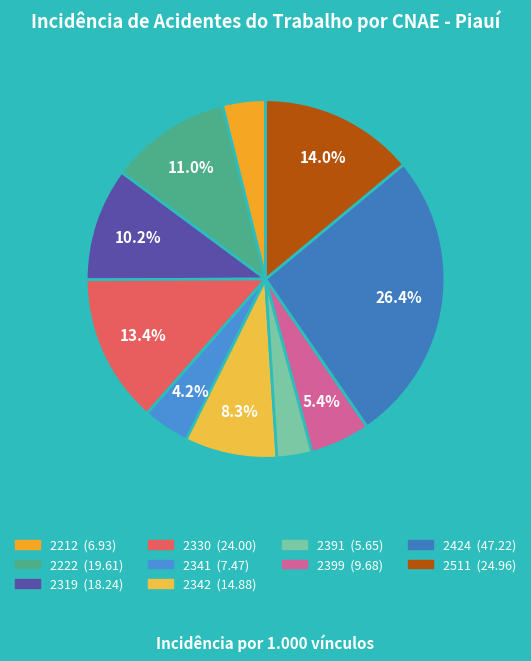

How many slices are in this pie chart?

10